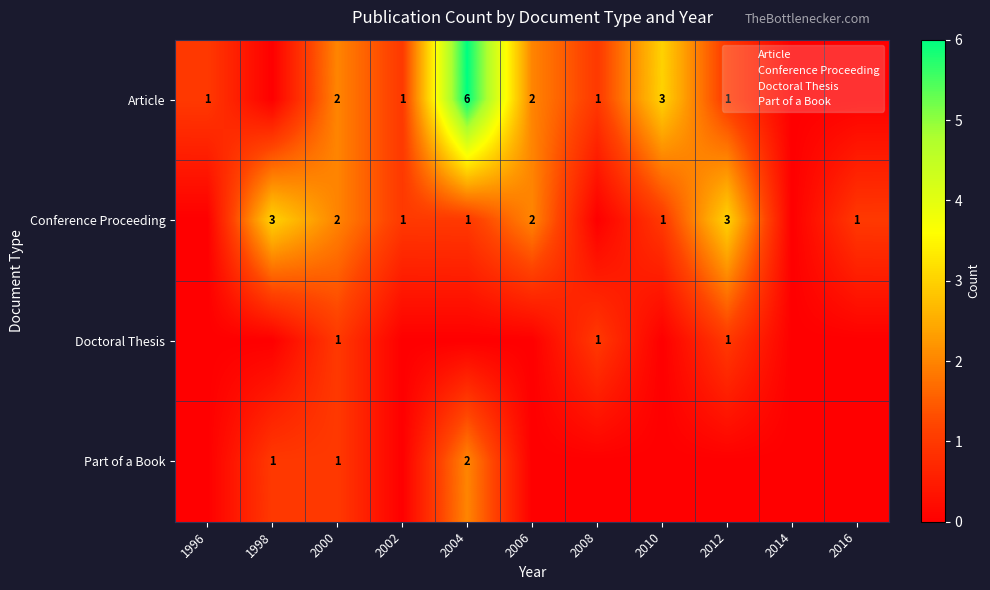

Between 1996 and 2010, which is larger?

2010